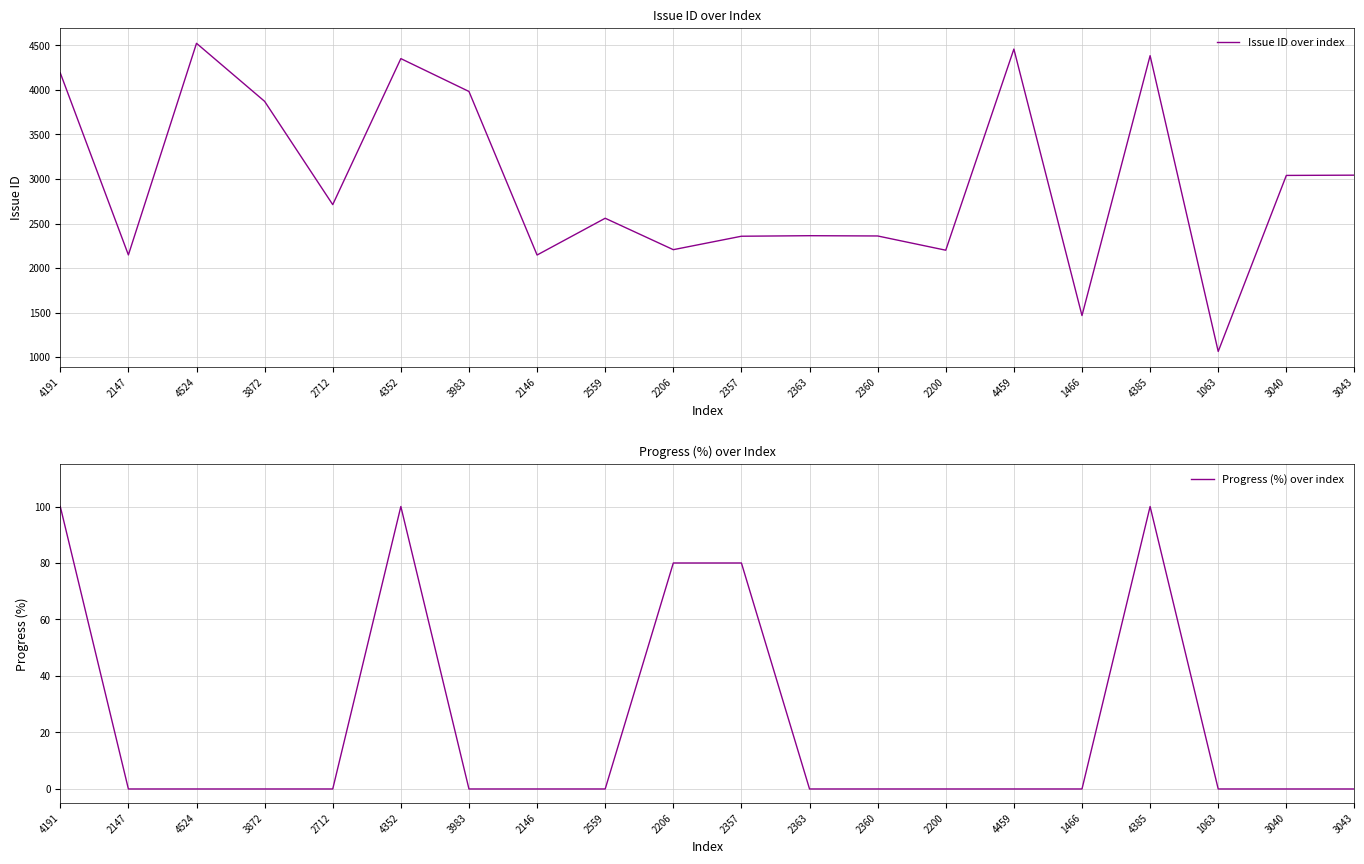

Which series has the largest total across all categories?

Issue ID over index